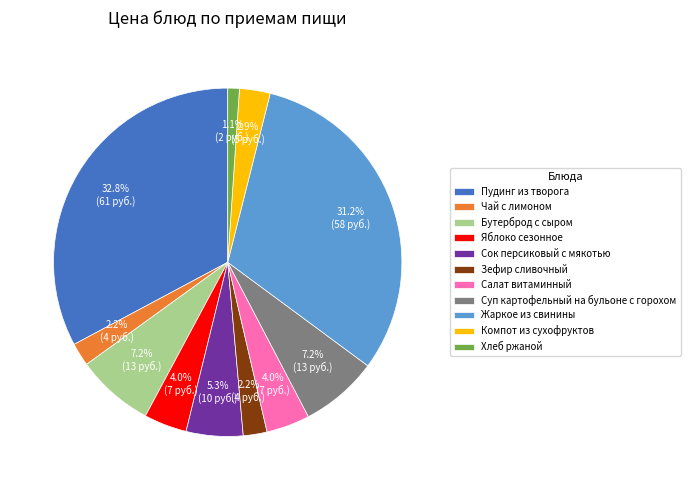

To the nearest percent, what percentage of the pie is Суп картофельный на бульоне с горохом?

7%